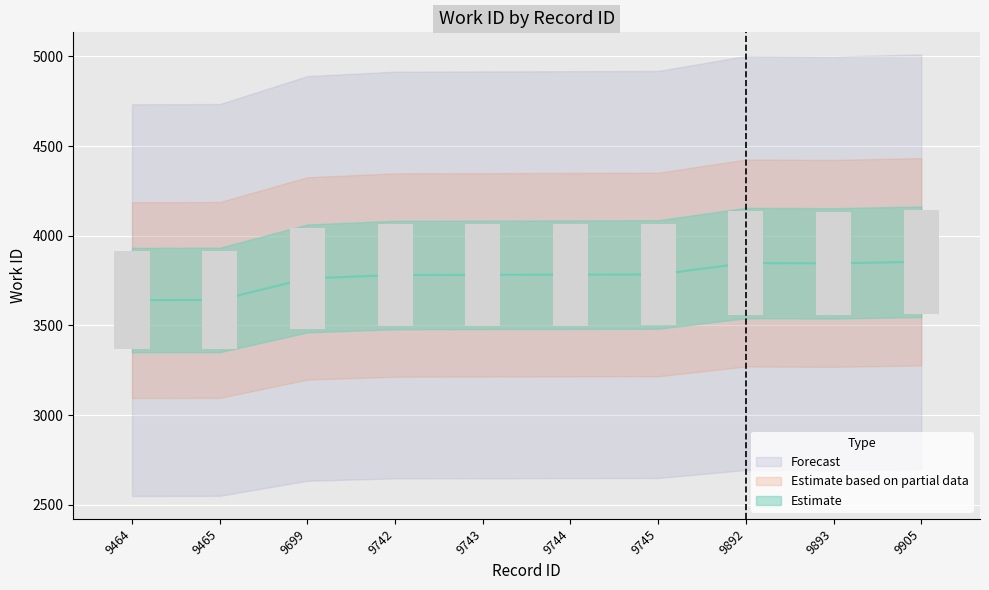

How many data points does each series have?

10